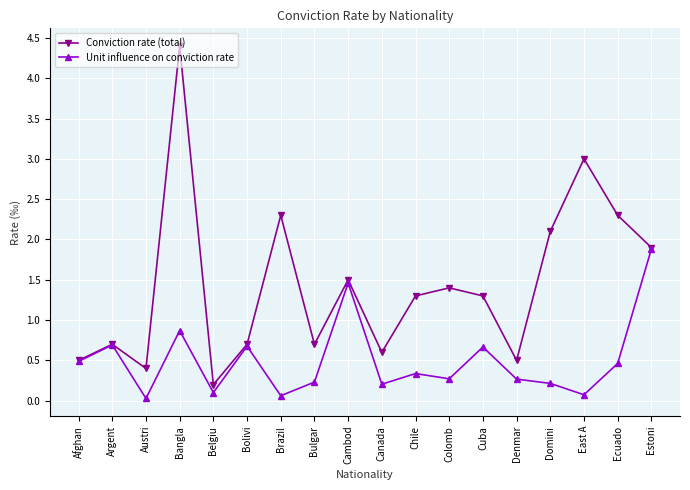

Between Austri and Bulgar, which series saw the biggest shift?

Conviction rate (total)